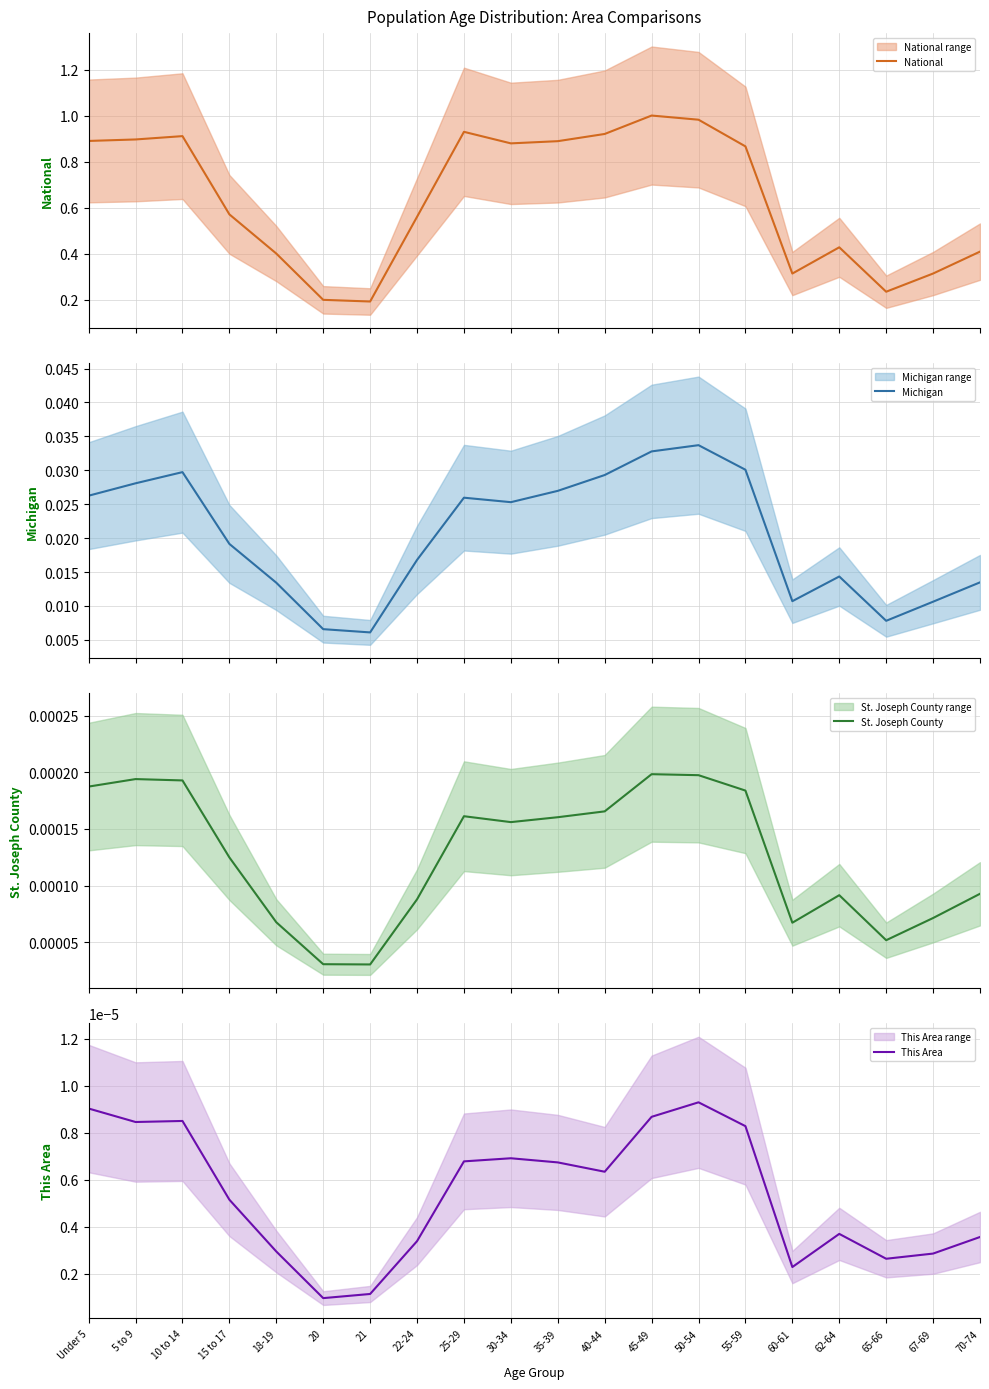

The Michigan series shows 0.0 at 10 to 14. True or false?

True